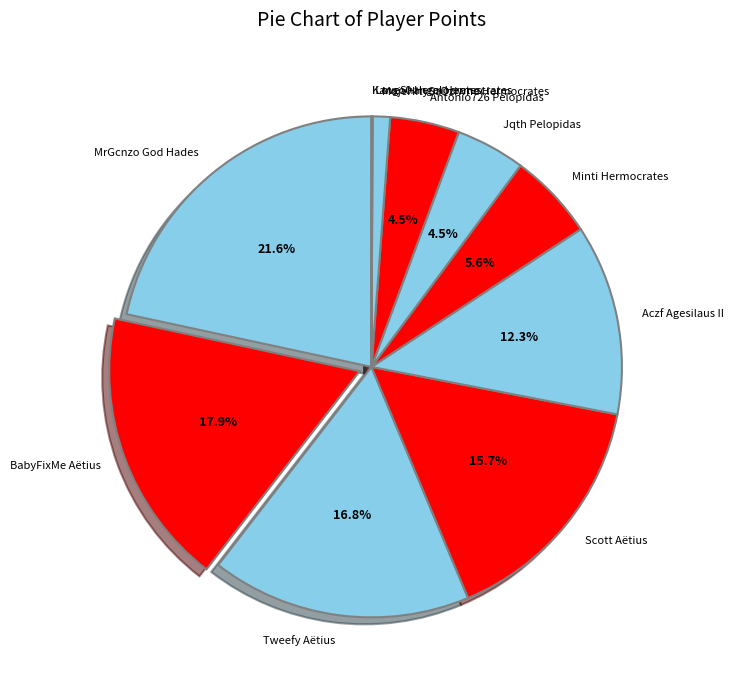

Does Aczf Agesilaus II account for over 50% of the chart?

No